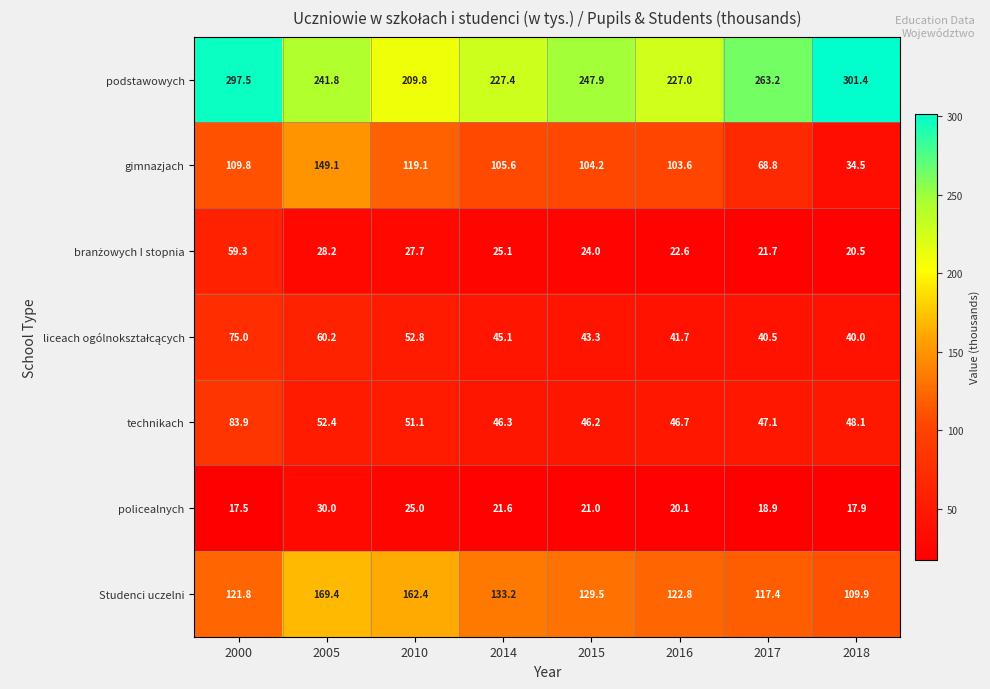

Which label corresponds to the smallest value in the chart?

2000